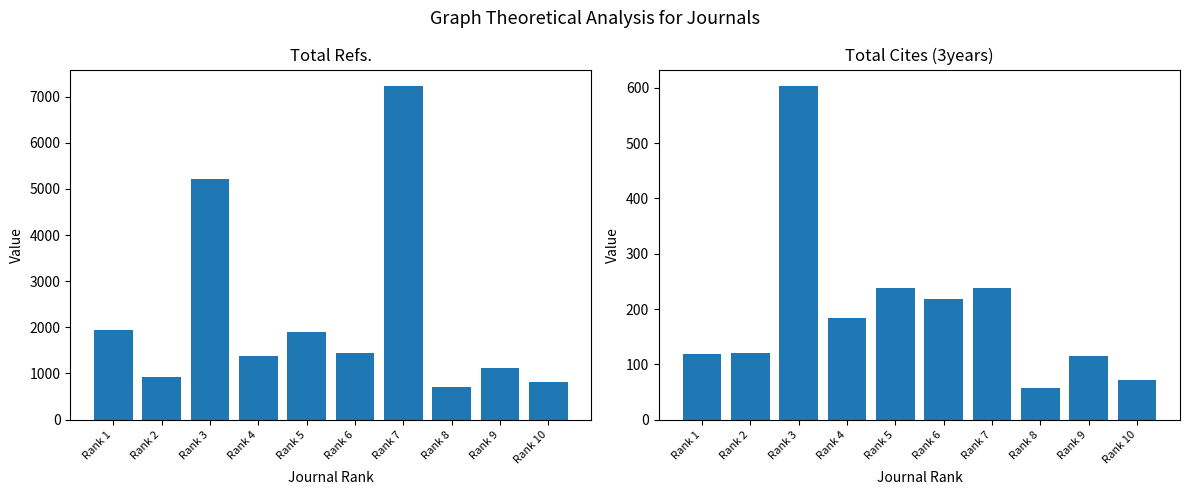

What is the highest value of the Total Cites (3years) series?

603